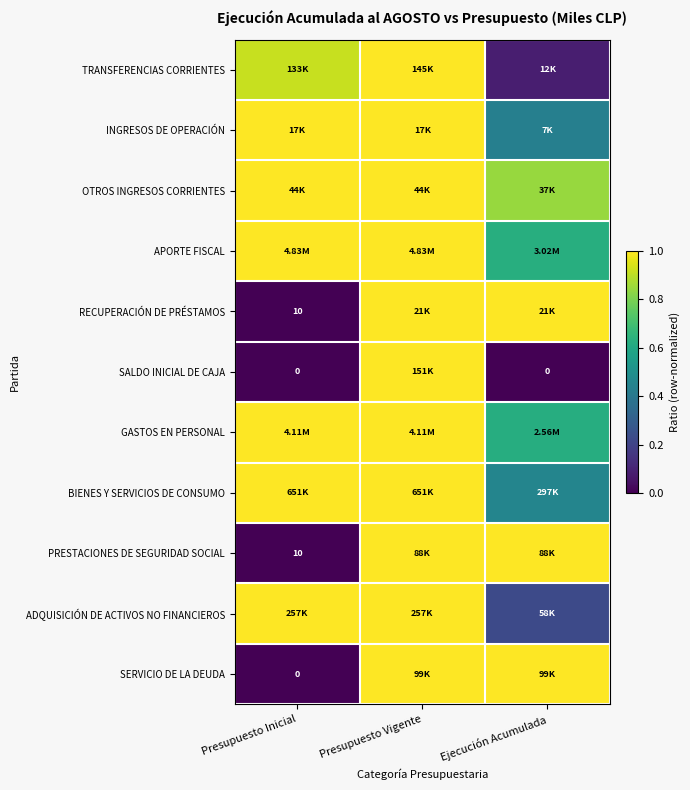

At which category is the sum across all series the highest?

Presupuesto Vigente